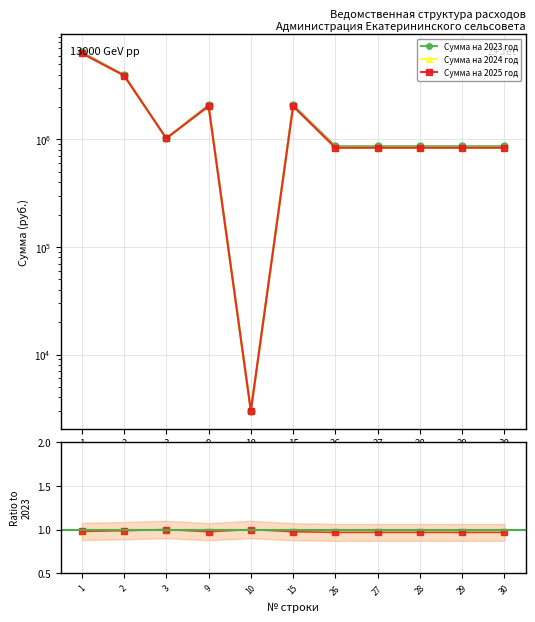

At which category does the chart reach its peak across all series?

1